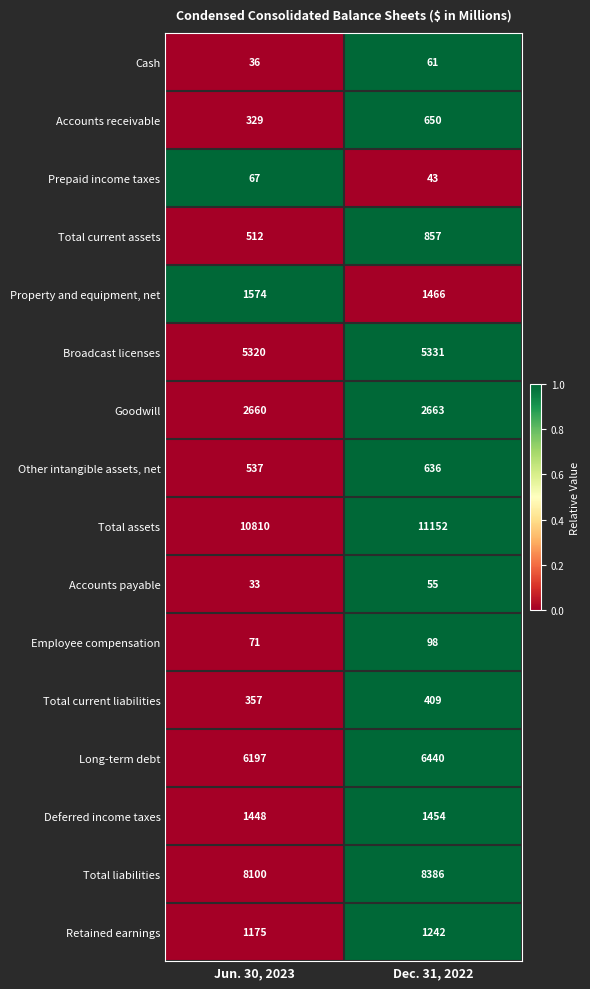

What is the maximum value shown in the chart?

11152